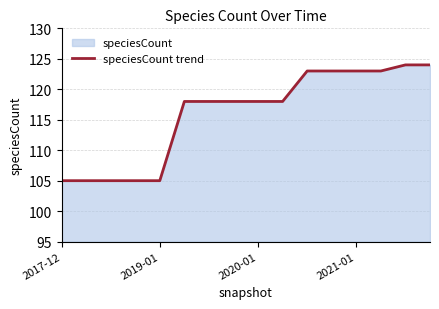

How many lines are shown in the chart?

1